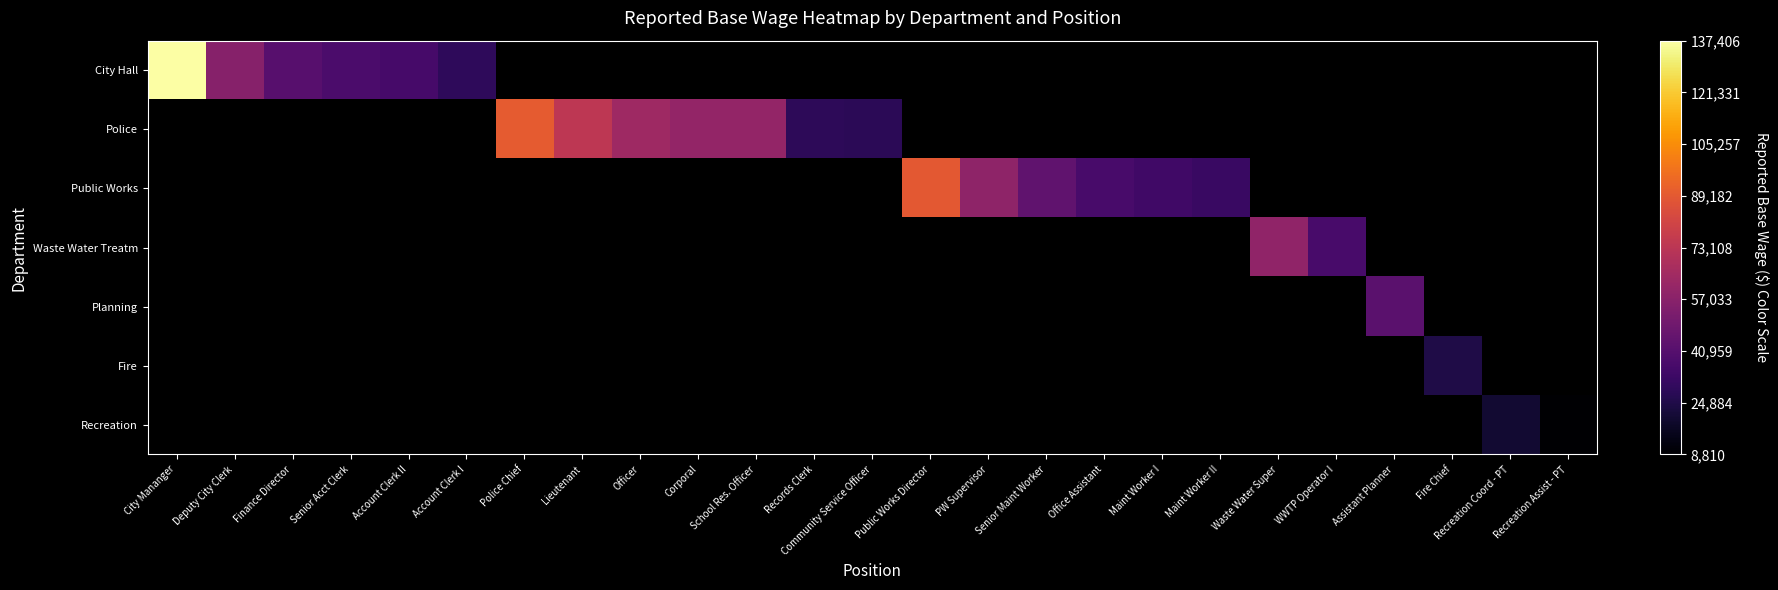

What is the approximate value of Recreation at Recreation Assist - PT?

8810.0